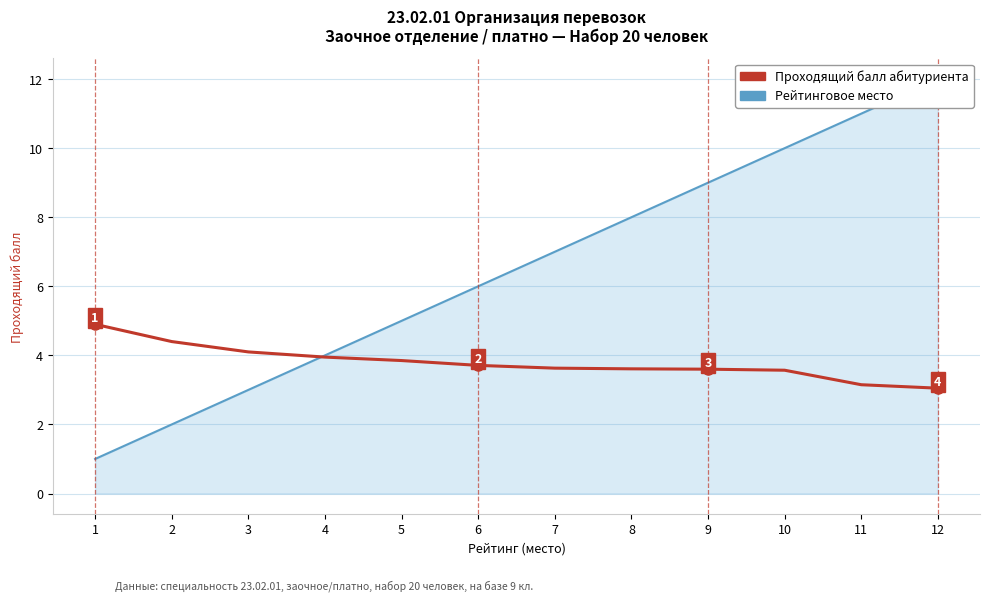

What is the lowest value of the Проходящий балл series?

3.0